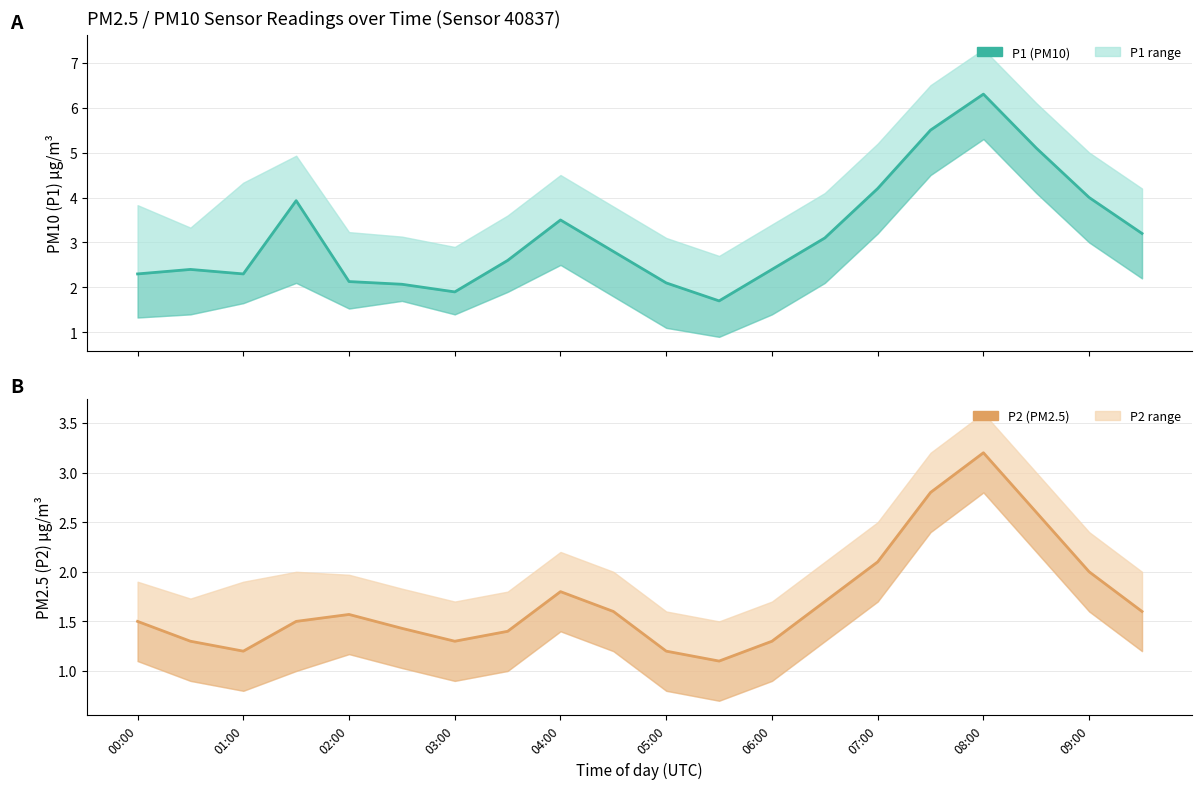

What is the value of the P1 (PM10) point at the 19th from the left?

4.0